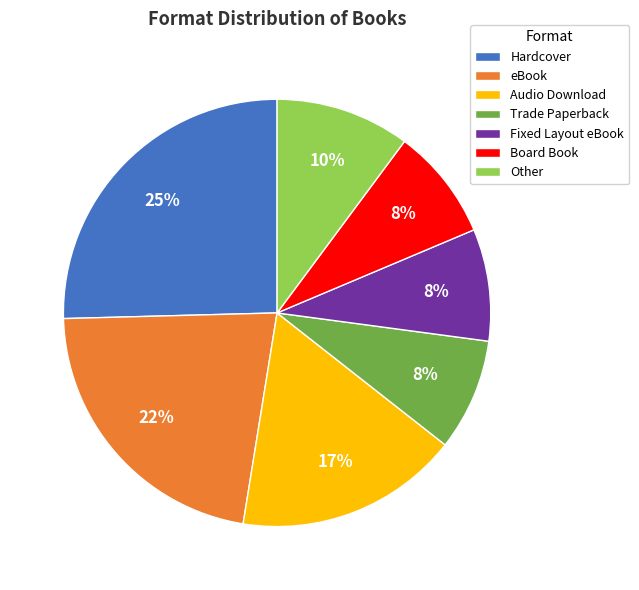

Between eBook and Trade Paperback, which is larger?

eBook